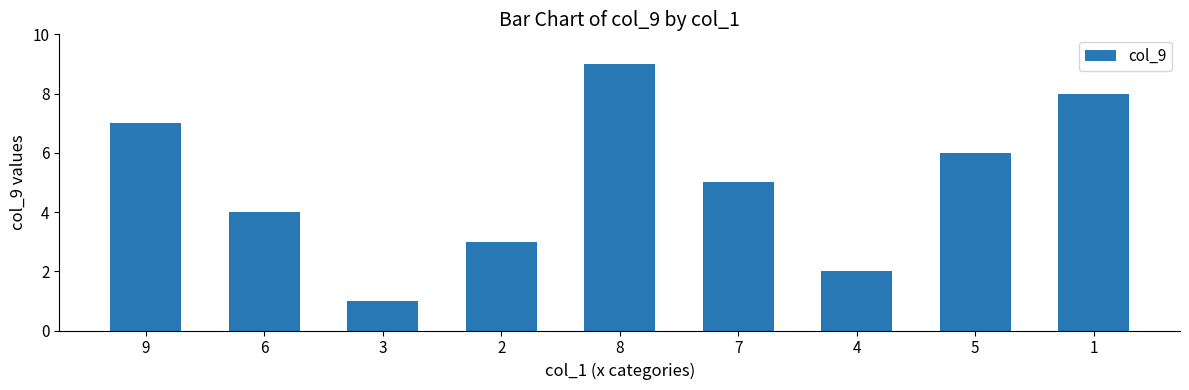

How many categories are shown in the chart?

9